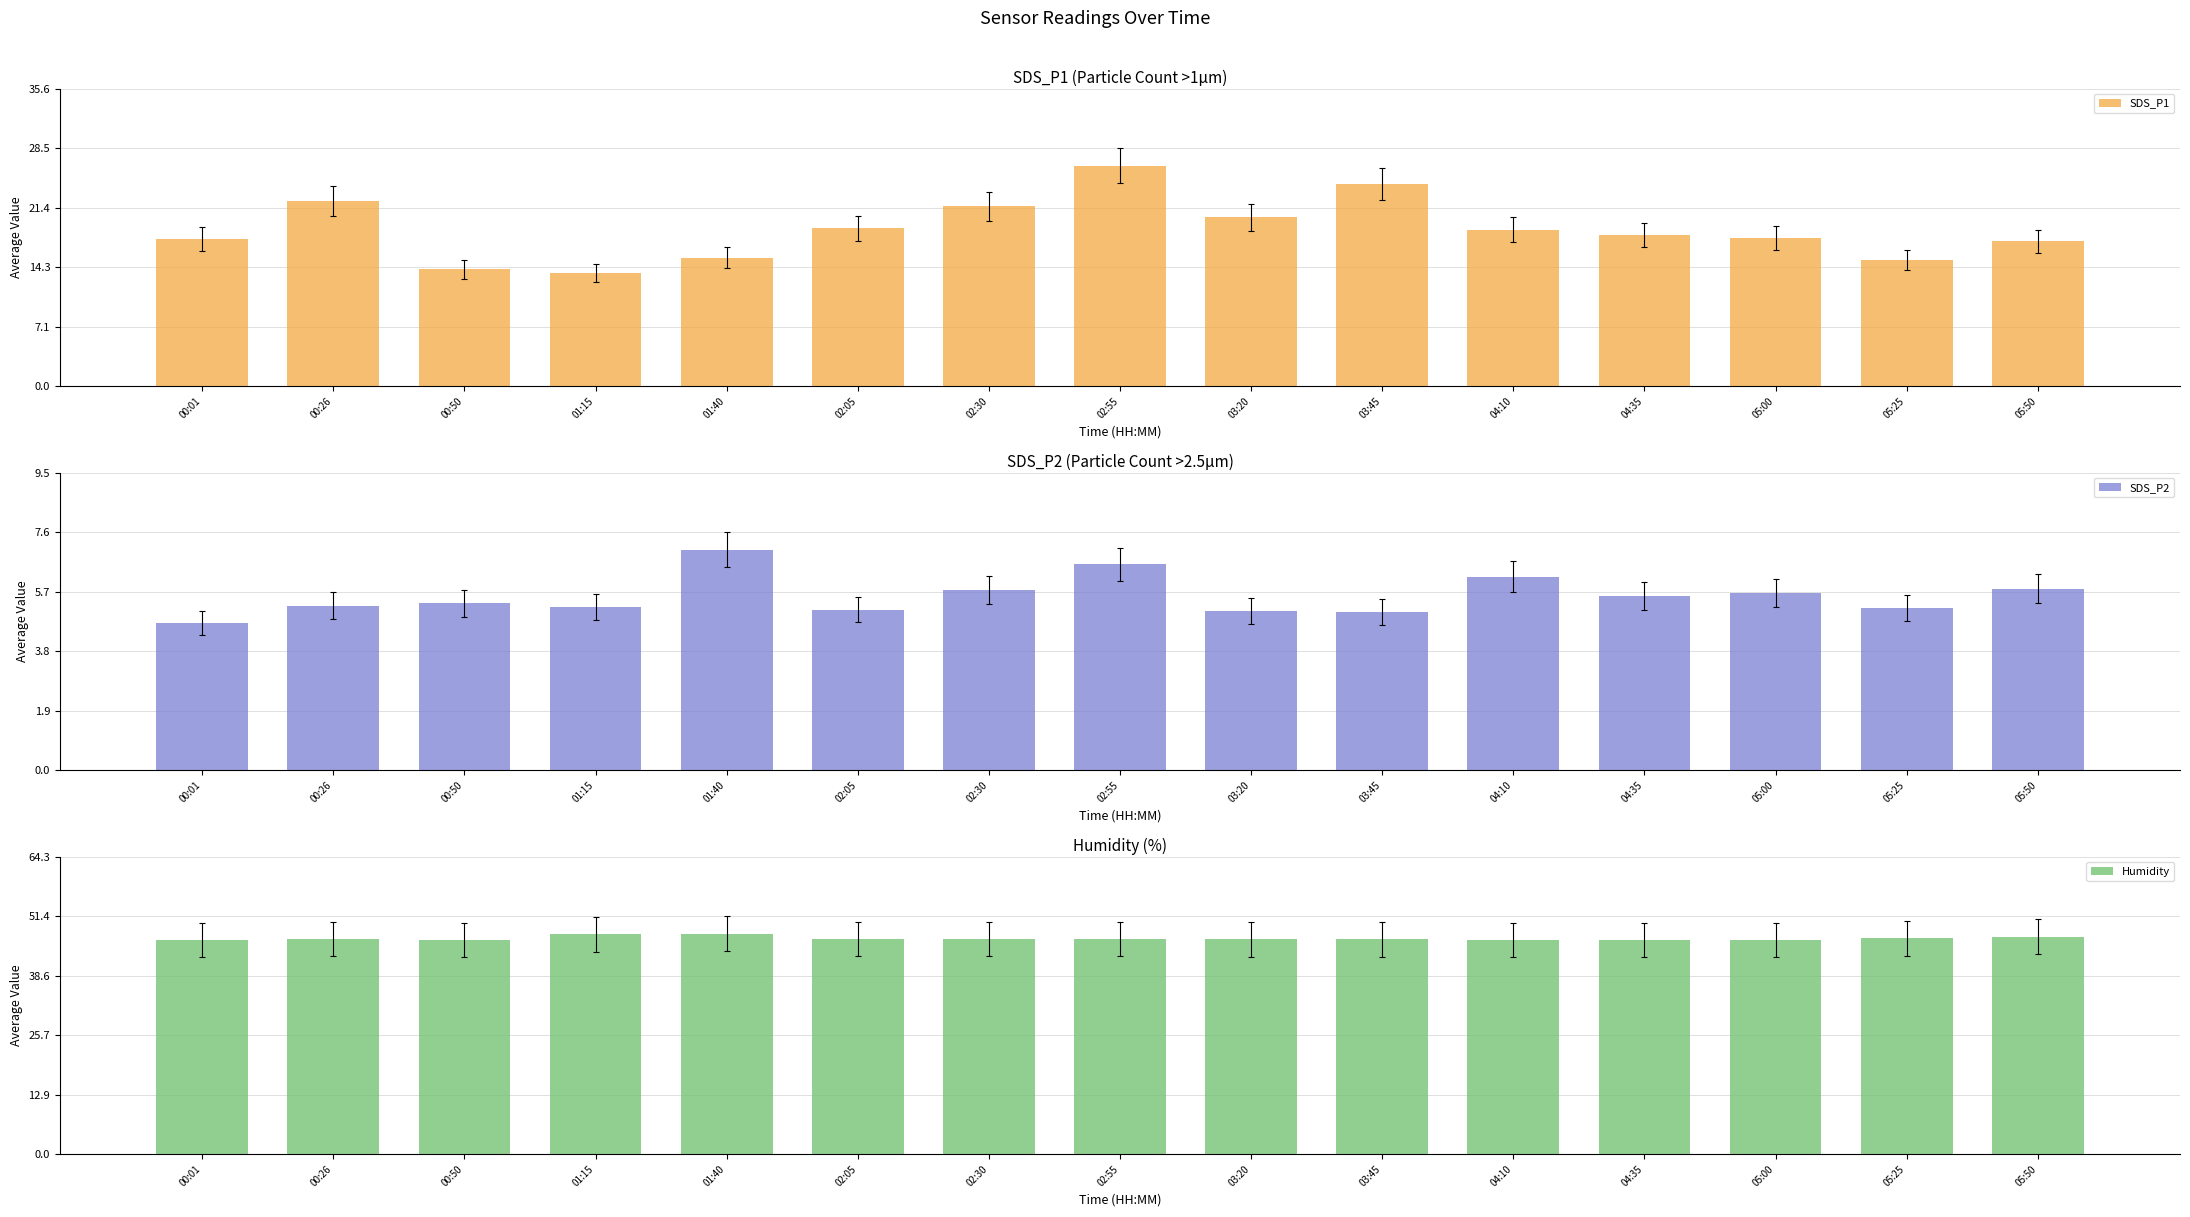

What is the sum of all SDS_P1 values?

280.9